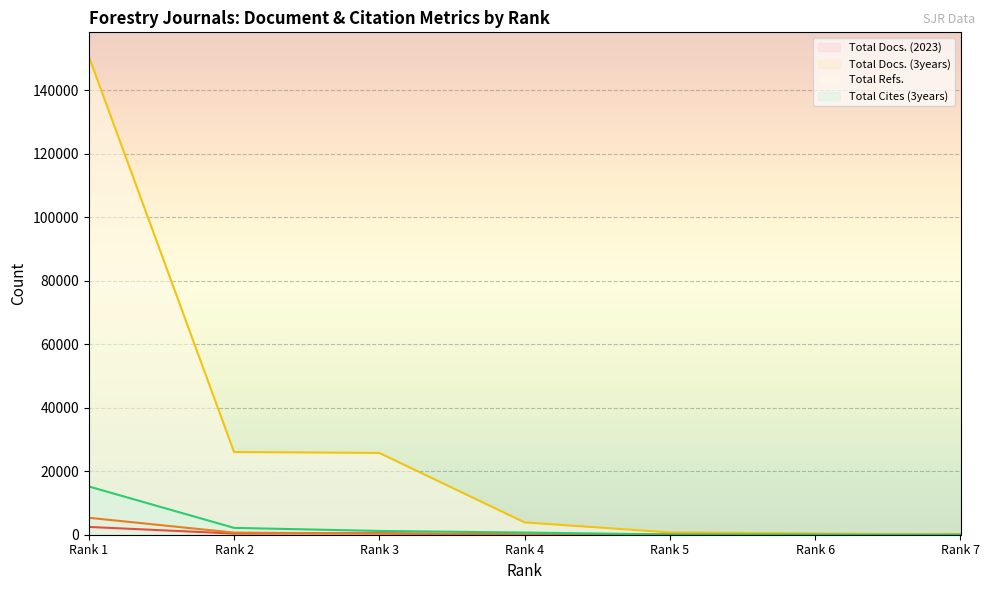

Is this an area chart (filled region under the line)?

No